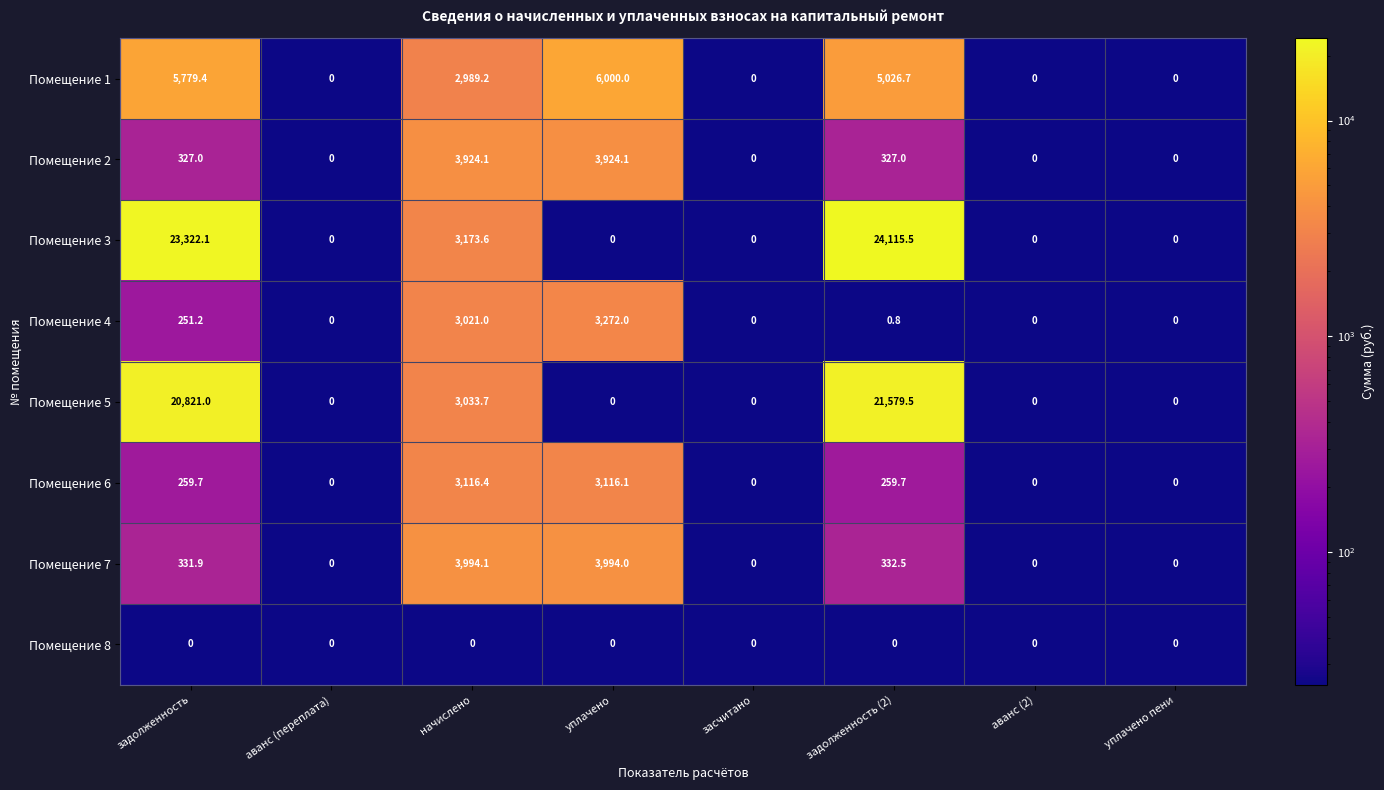

At which label does Помещение 7 first exceed 331?

задолженность